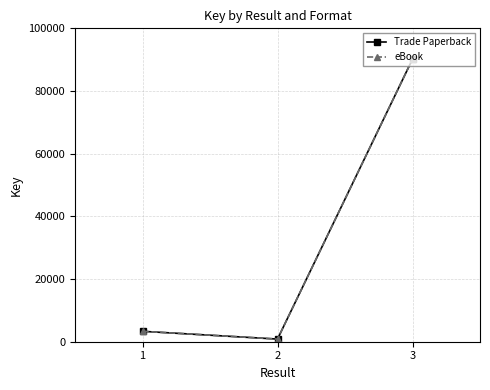

Reading right to left, extract all data points from this chart.

Trade Paperback: 90166	844	3321
eBook: 90166	844	3321